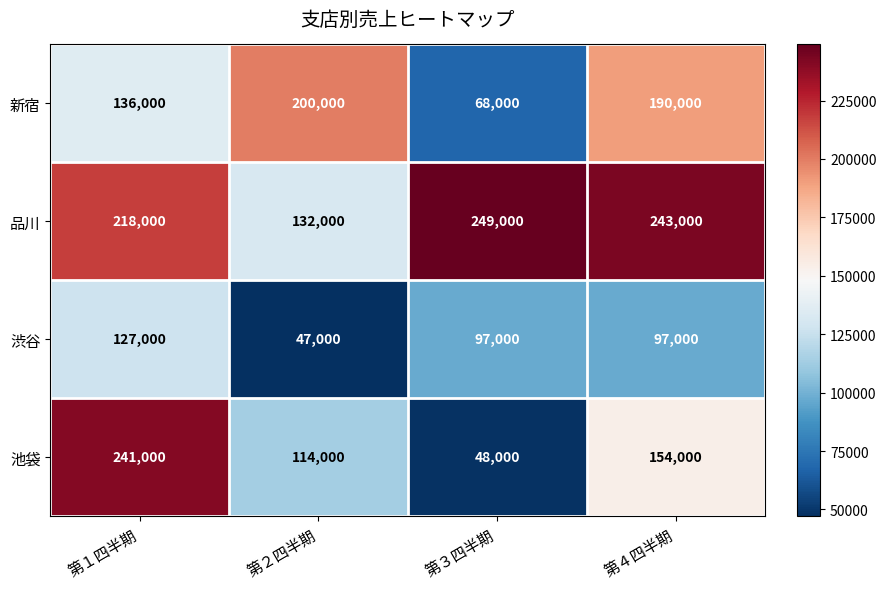

Reading left to right, transcribe all the data shown in this chart.

新宿: 第１四半期=136000	第２四半期=200000	第３四半期=68000	第４四半期=190000
品川: 第１四半期=218000	第２四半期=132000	第３四半期=249000	第４四半期=243000
渋谷: 第１四半期=127000	第２四半期=47000	第３四半期=97000	第４四半期=97000
池袋: 第１四半期=241000	第２四半期=114000	第３四半期=48000	第４四半期=154000